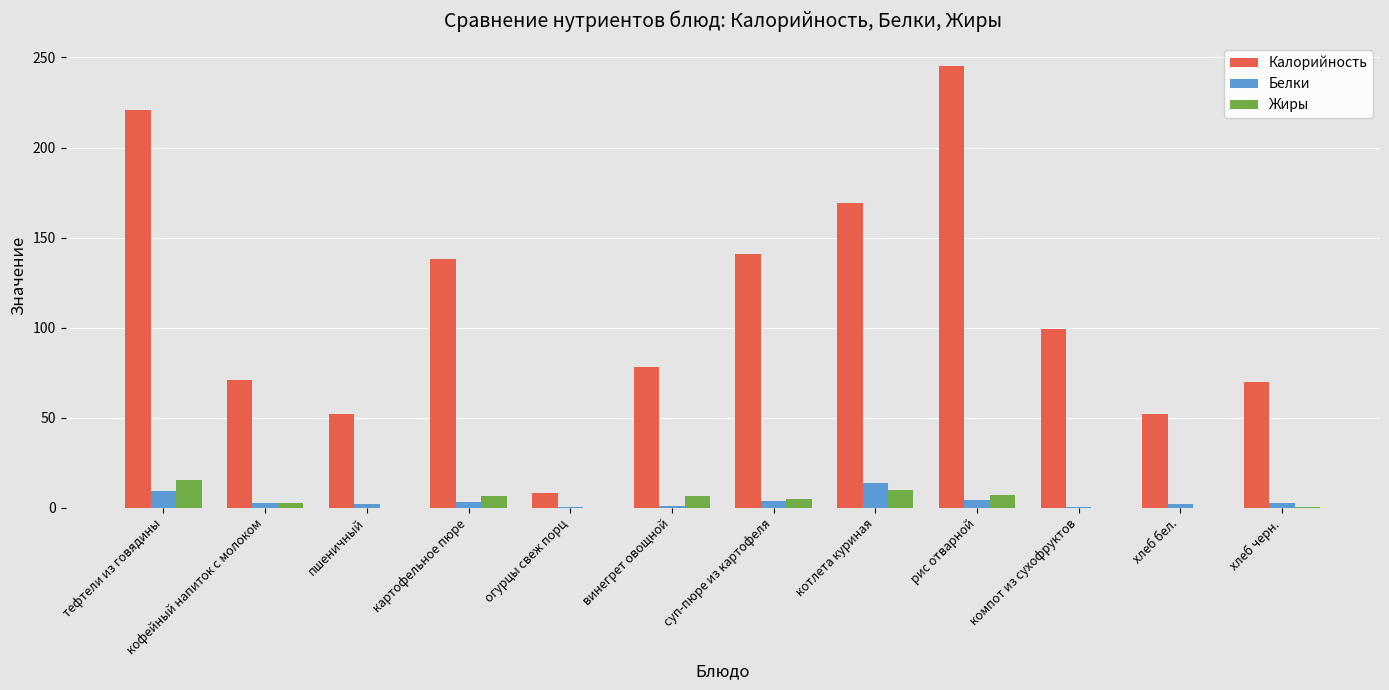

What is the sum of the Калорийность values at хлеб черн. and компот из сухофруктов?

168.6